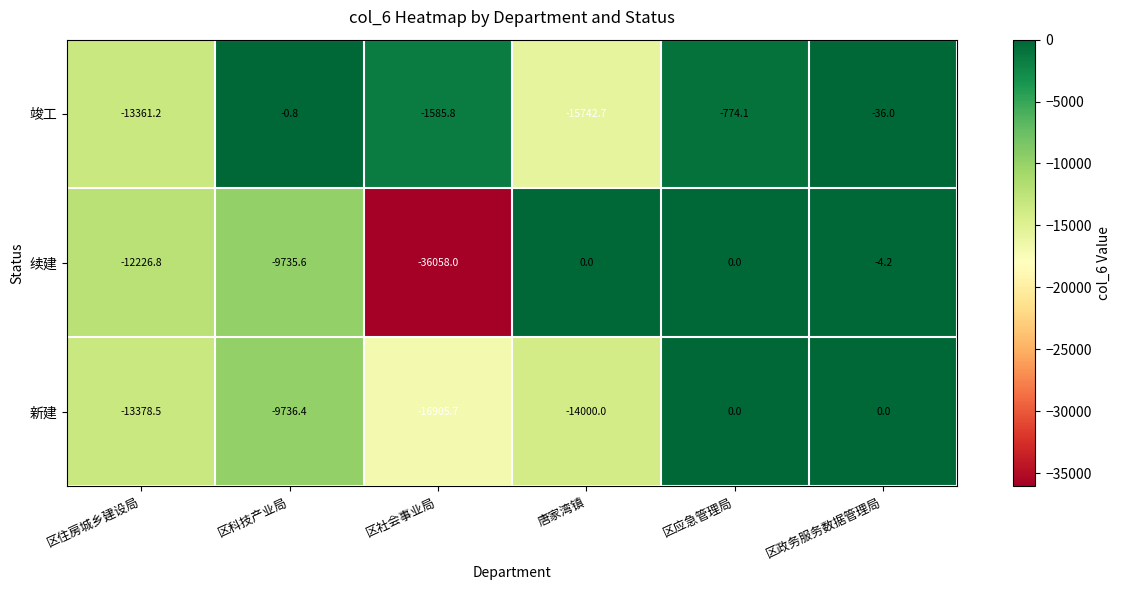

Rank the categories by 竣工 value from highest to lowest.

区科技产业局, 区政务服务数据管理局, 区应急管理局, 区社会事业局, 区住房城乡建设局, 唐家湾镇